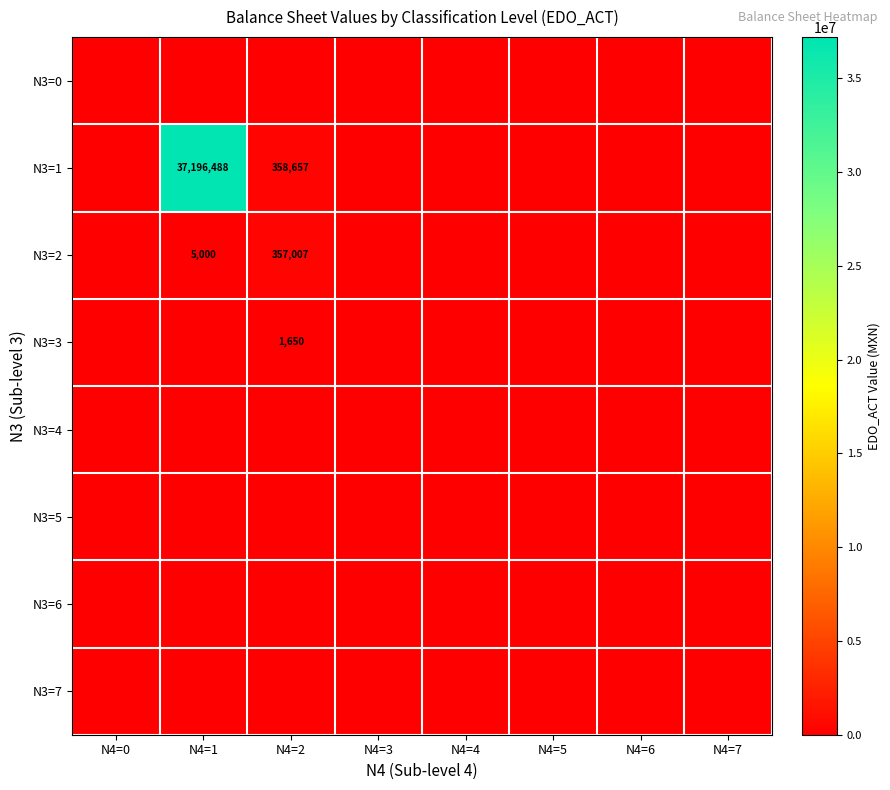

At which category does the chart reach its minimum across all series?

N4=0